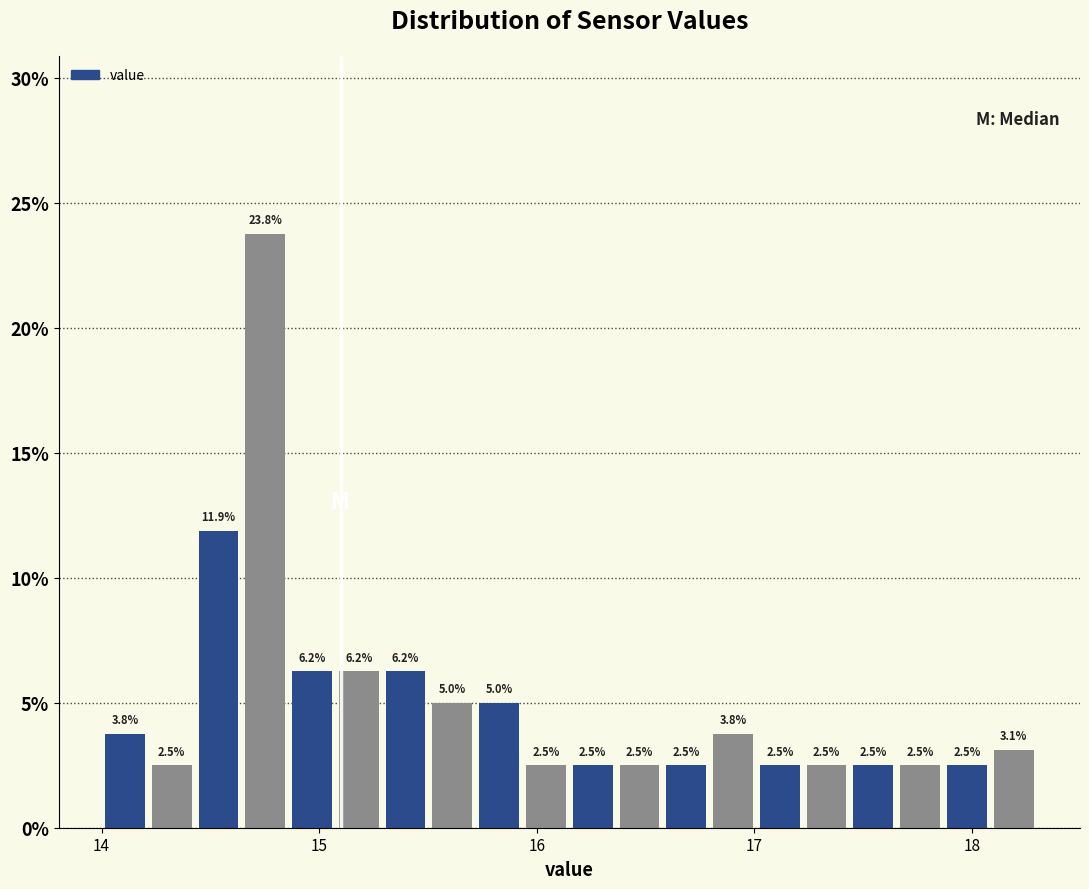

Read against the x-axis, roughly where is the centre of the tallest bar?

14.8